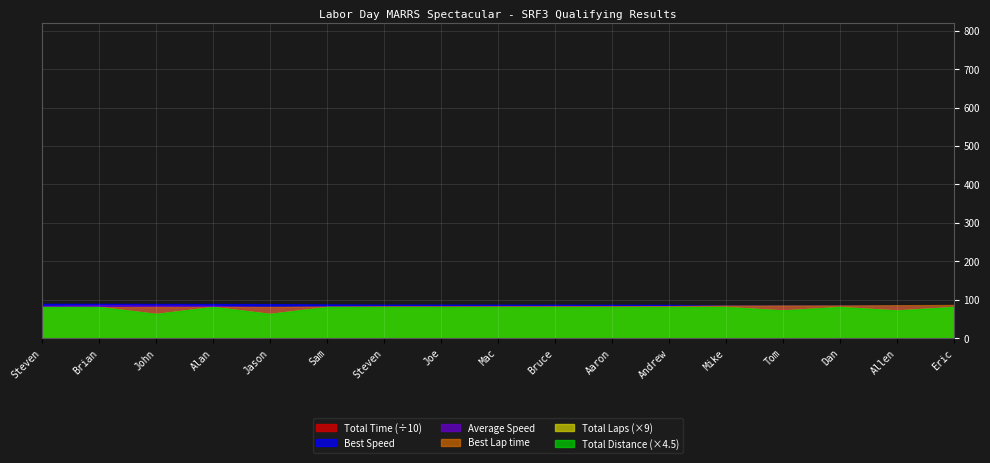

What is the difference between the maximum and second lowest values in the Total Time series?

178.3